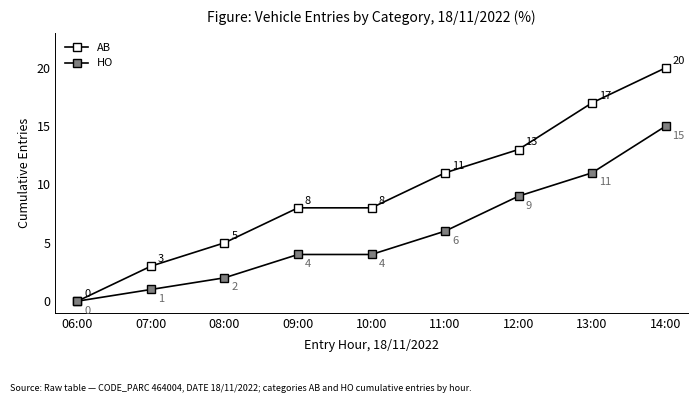

True or false: AB has a value of 3 at 07:00.

True